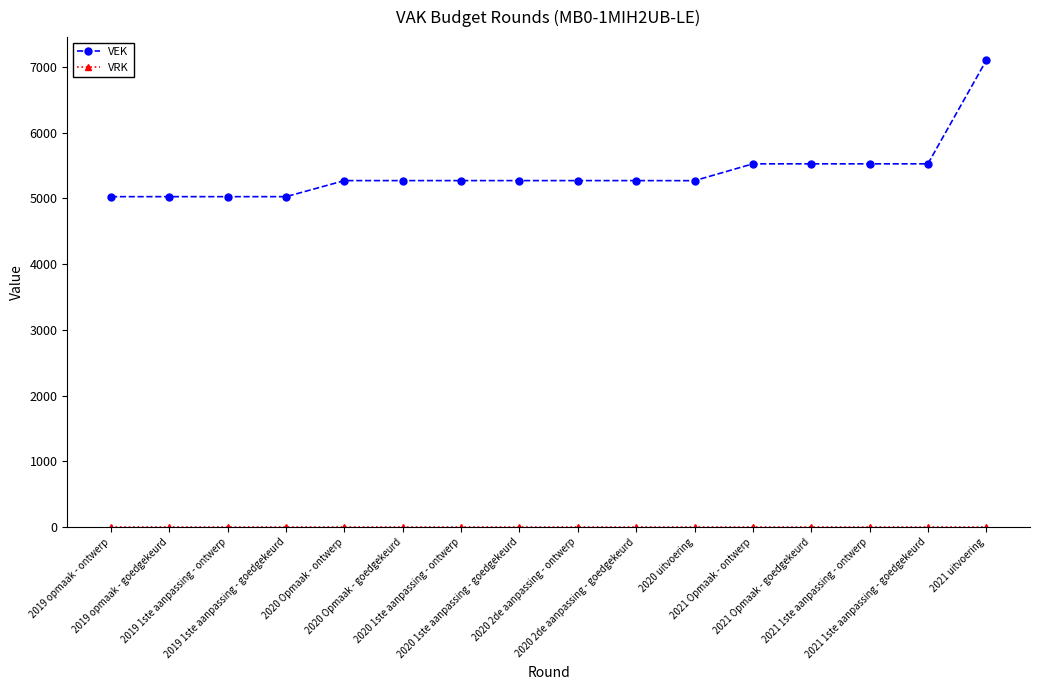

The VEK series shows 5524 at 2021 1ste aanpassing - ontwerp. True or false?

True